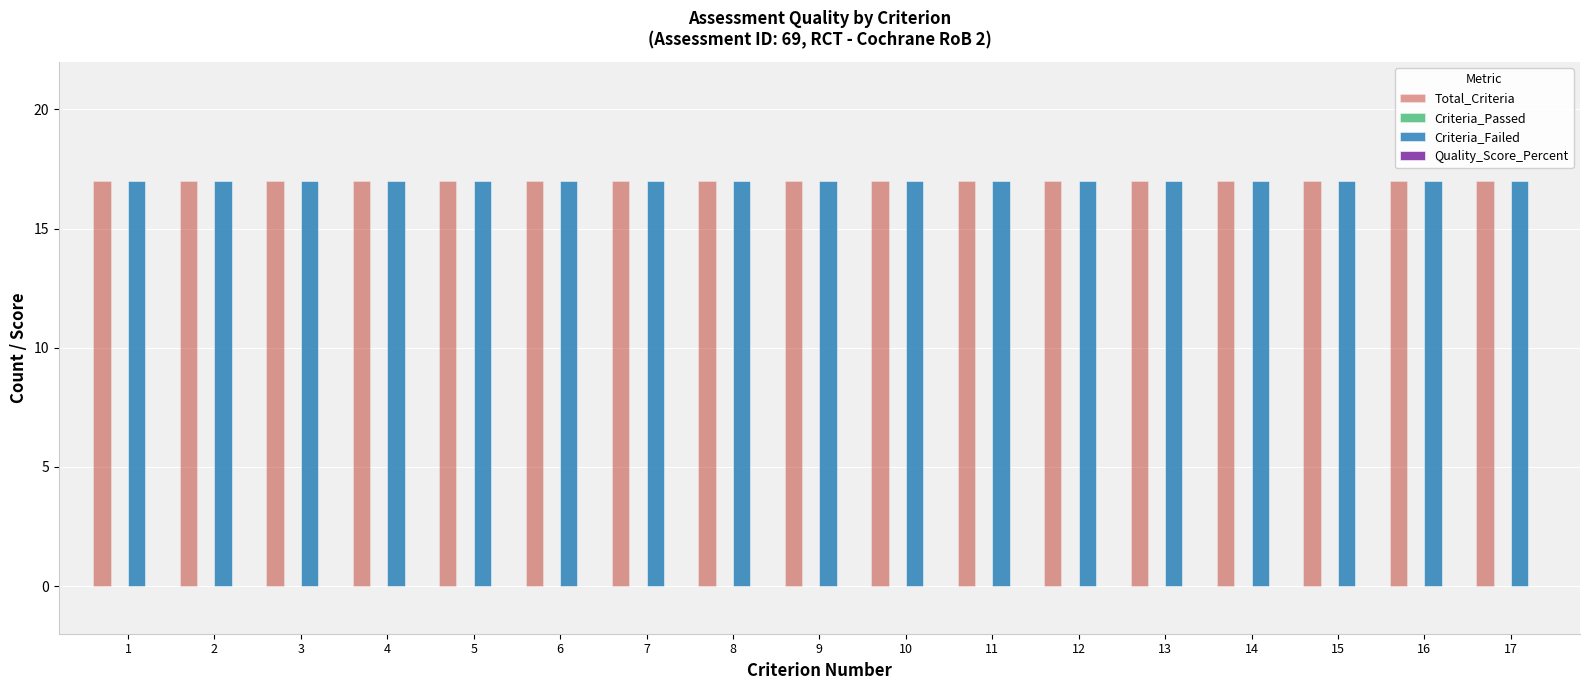

What is the total value across all series at 16?

34